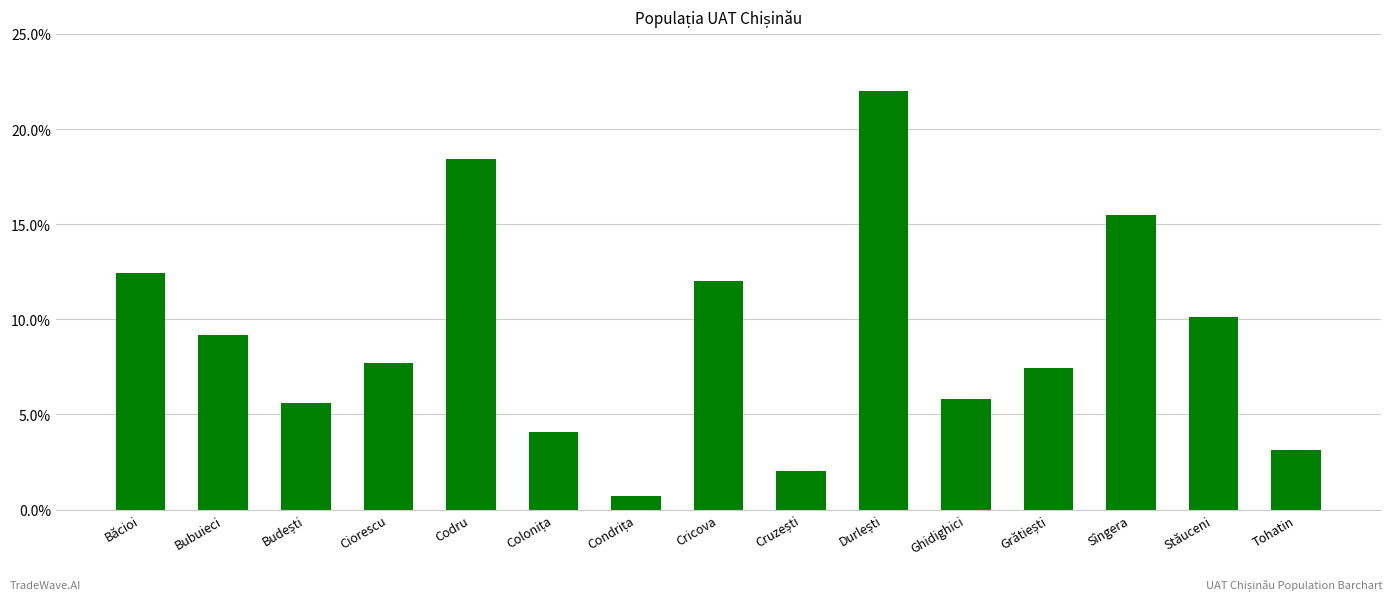

What position from the right is Băcioi?

15